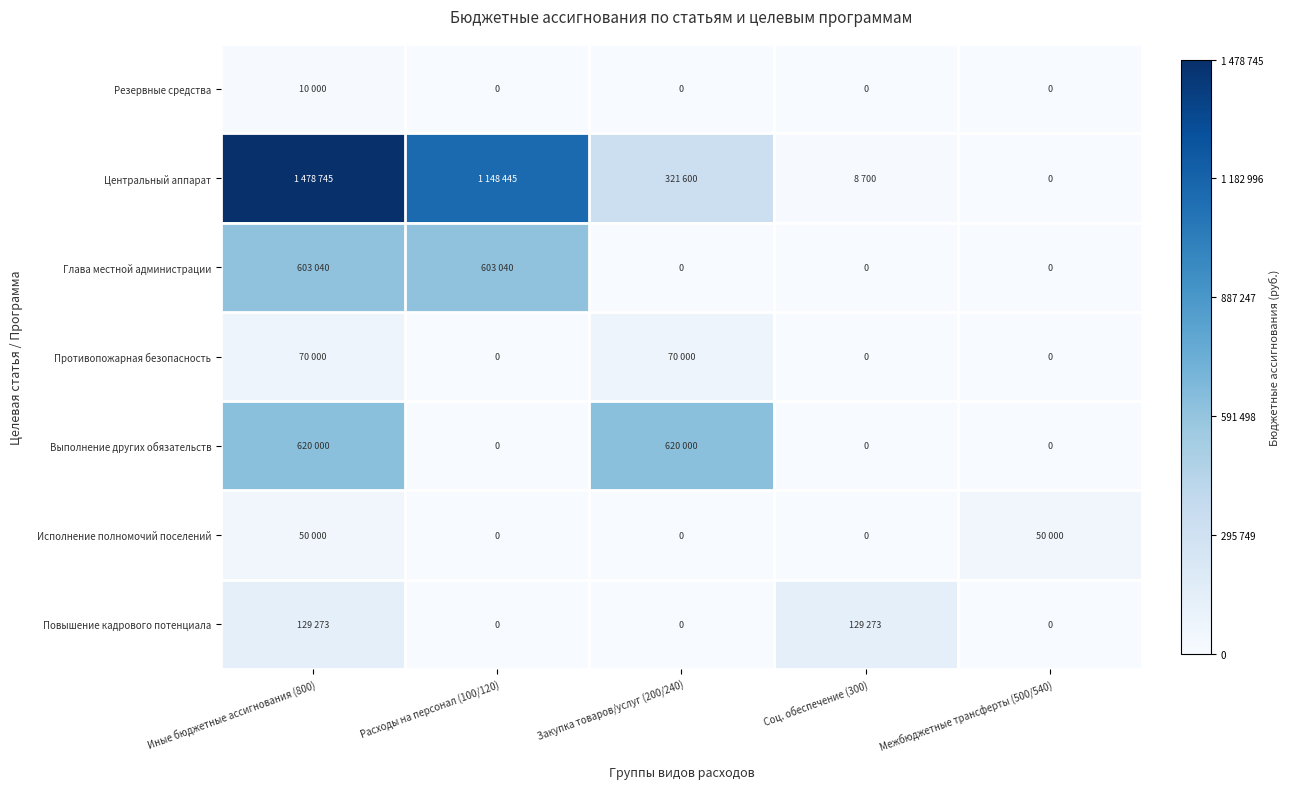

The value of Резервные средства at Расходы на персонал (100/120) is 0.0. True or false?

True